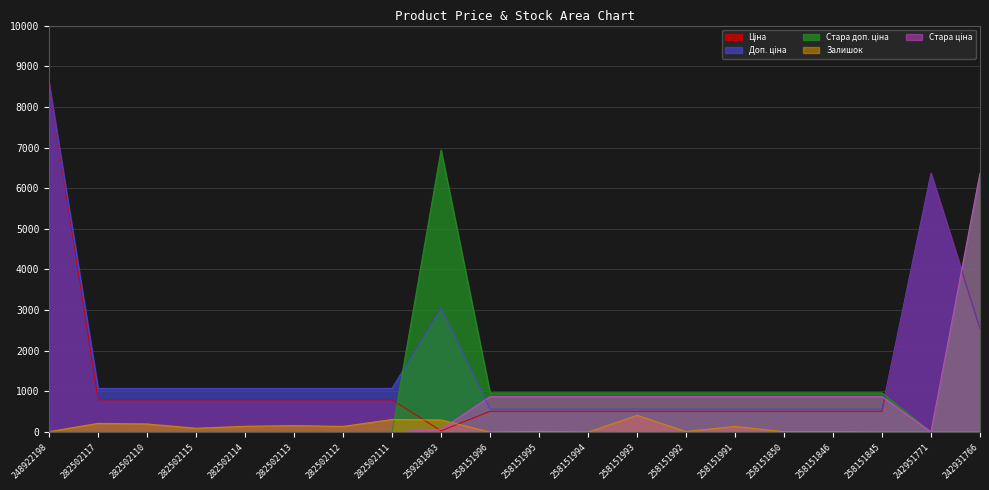

At which category is the sum across all series the highest?

242931766